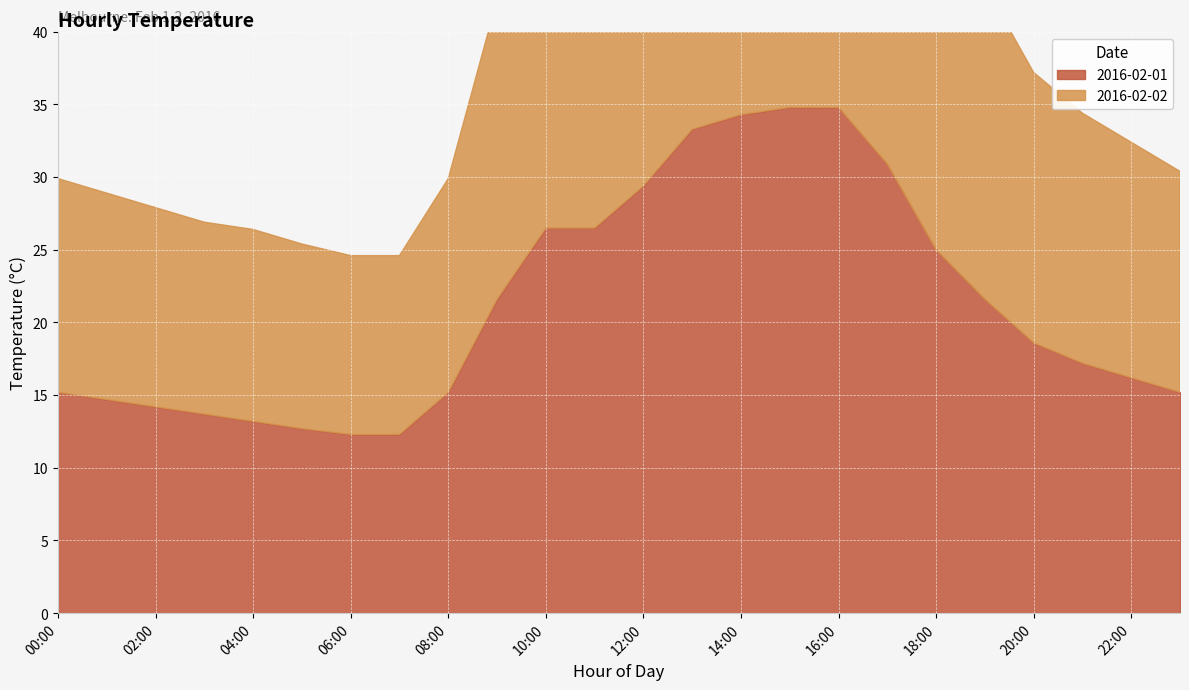

Which series ends up on top after the final intersection of 2016-02-02 and 2016-02-01?

2016-02-01